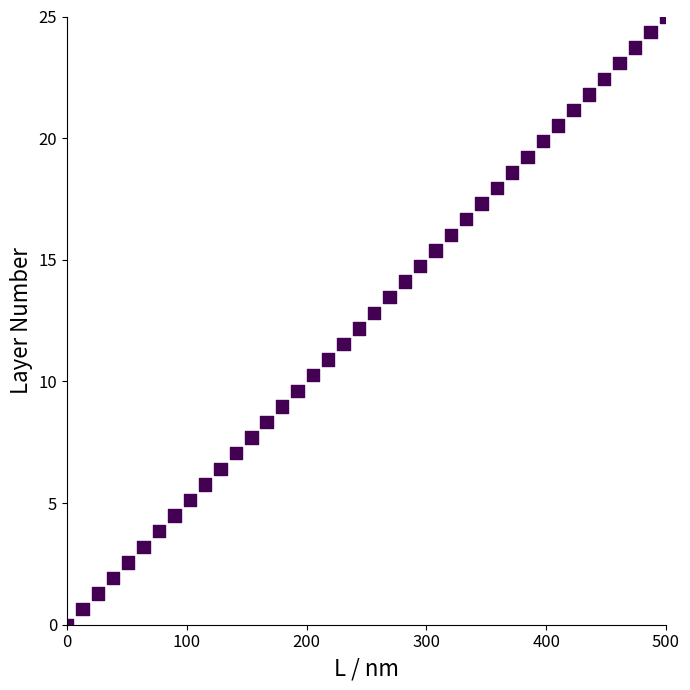

What is the range of X values (max minus min)?

500.0